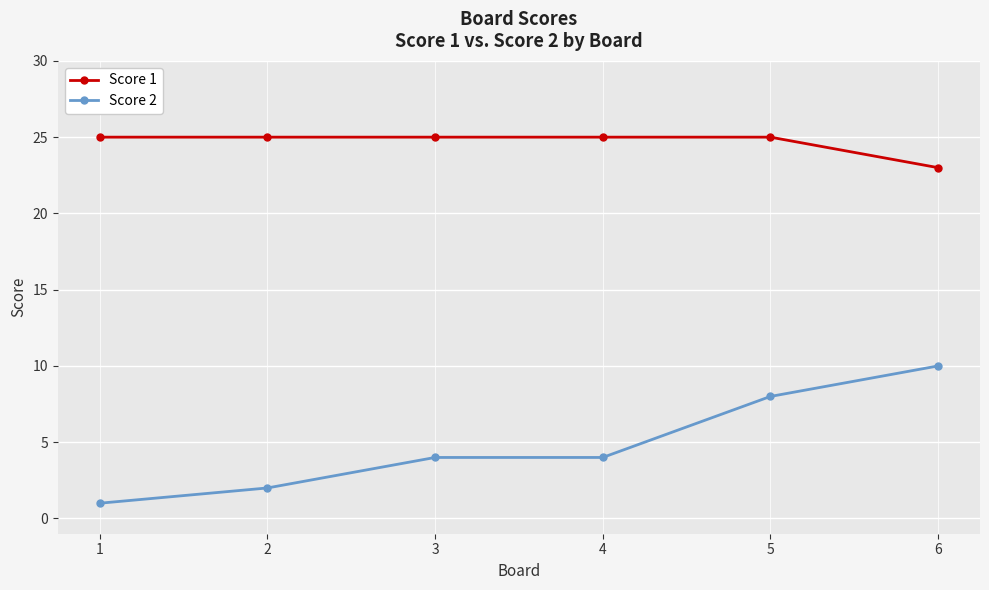

What is the highest value of the Score 2 series?

10